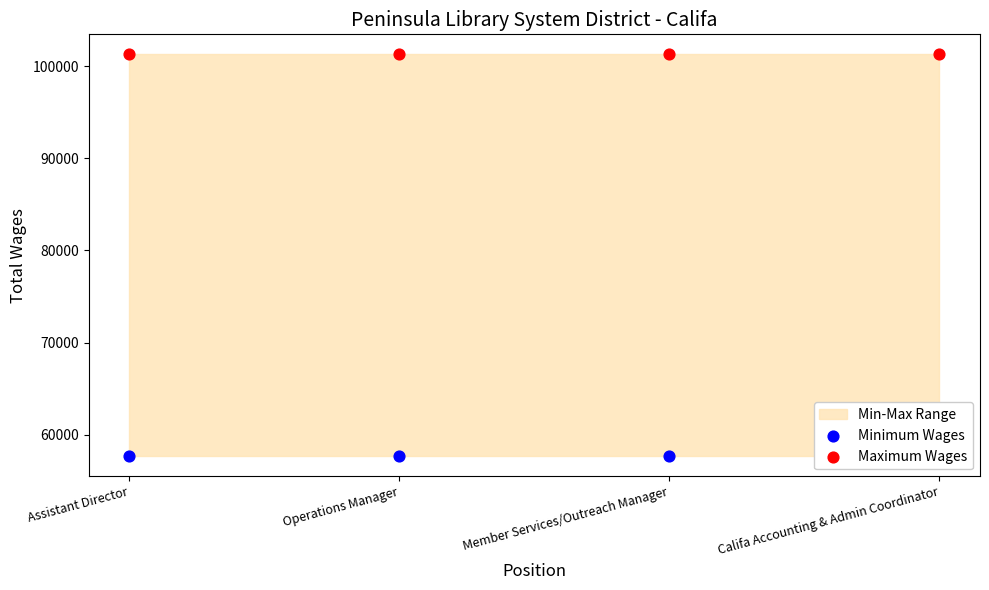

Which series reaches the minimum Y coordinate?

Minimum Wages